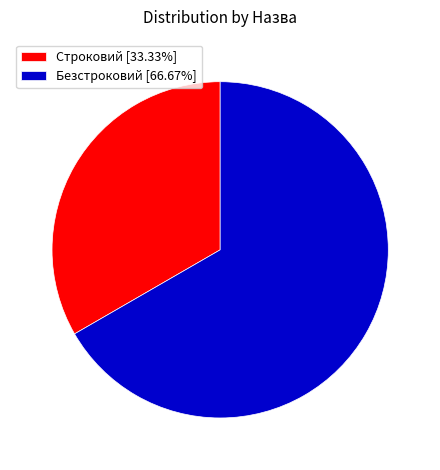

Which category accounts for the majority?

Безстроковий